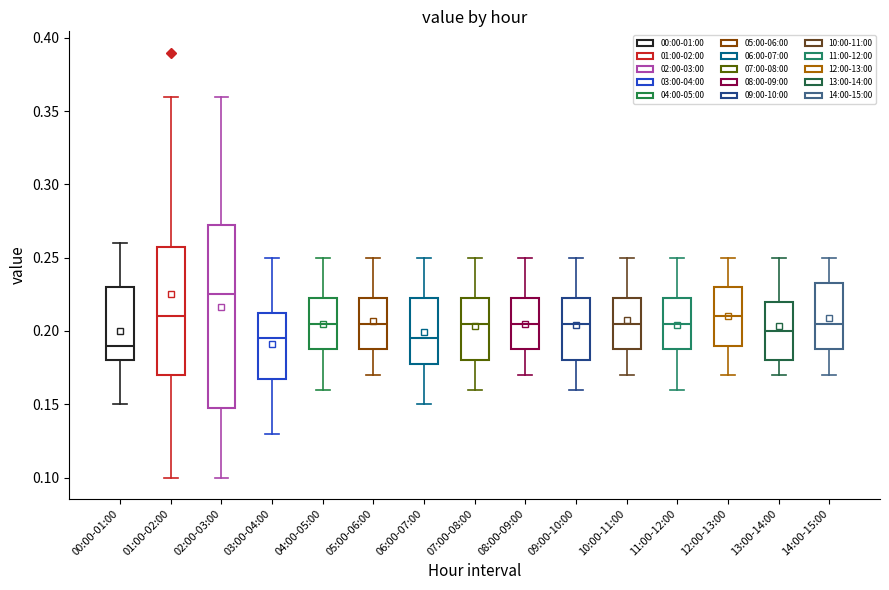

Which box's median line is the highest?

02:00-03:00